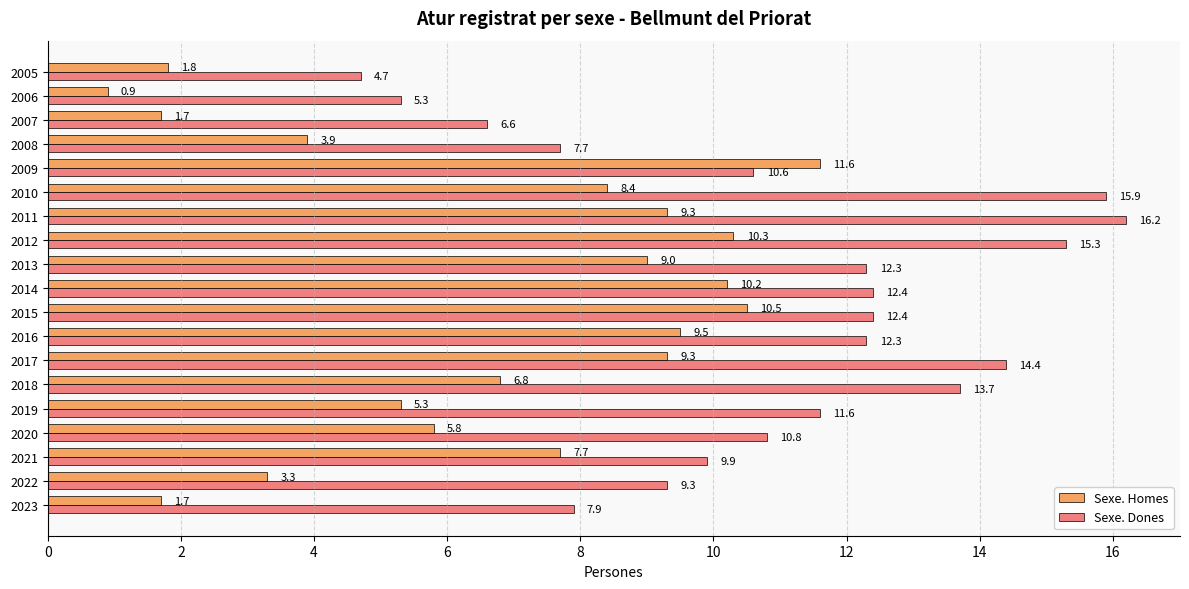

Count the number of data series in this chart.

2